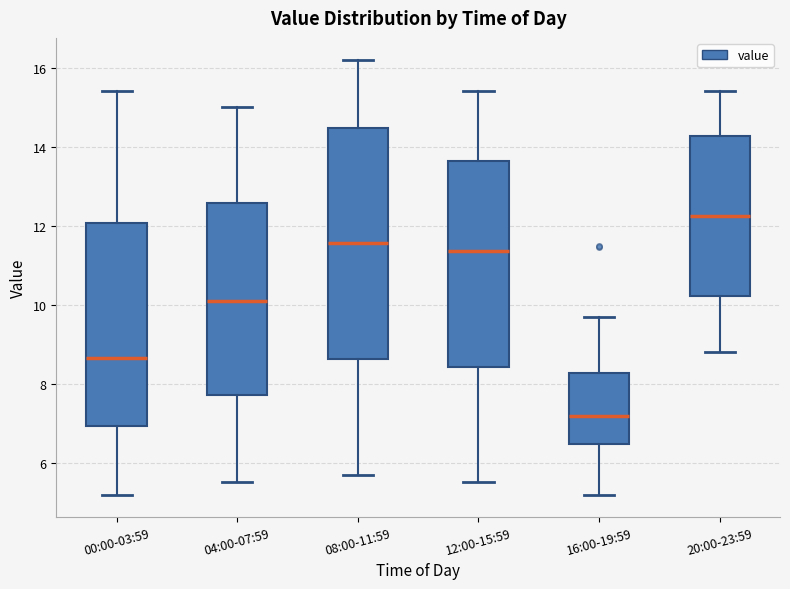

Where does the median line of the box for 04:00-07:59 sit on the y-axis? The values are not printed on the chart, so give them approximately, as read against the axis.

10.2